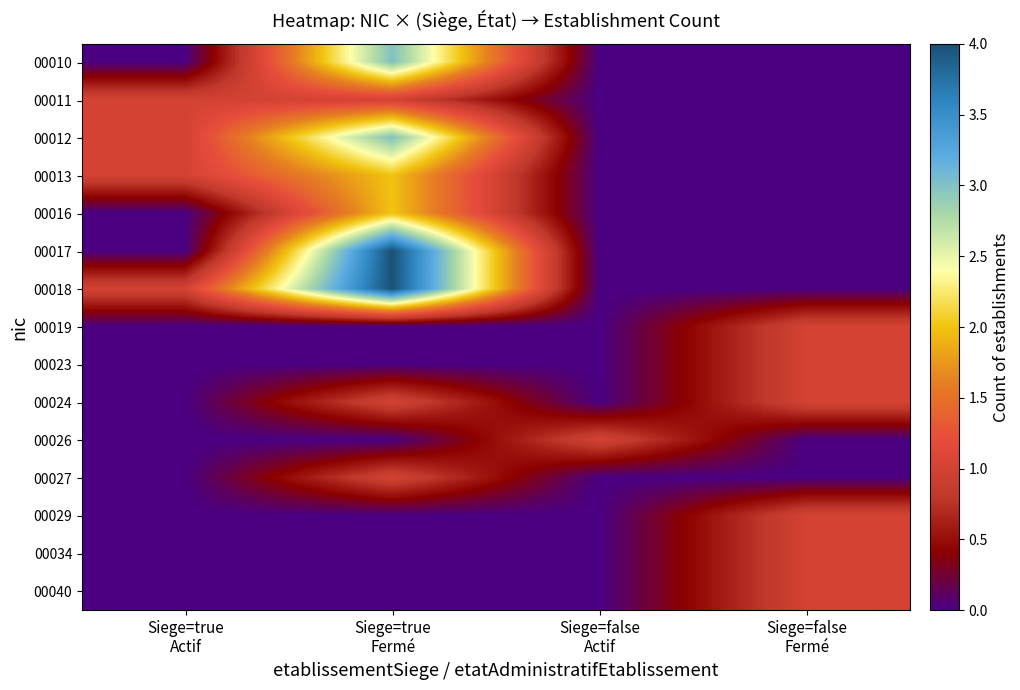

Rank the series at Siege=false Actif from lowest to highest value.

00010, 00011, 00012, 00013, 00016, 00017, 00018, 00019, 00023, 00024, 00027, 00029, 00034, 00040, 00026